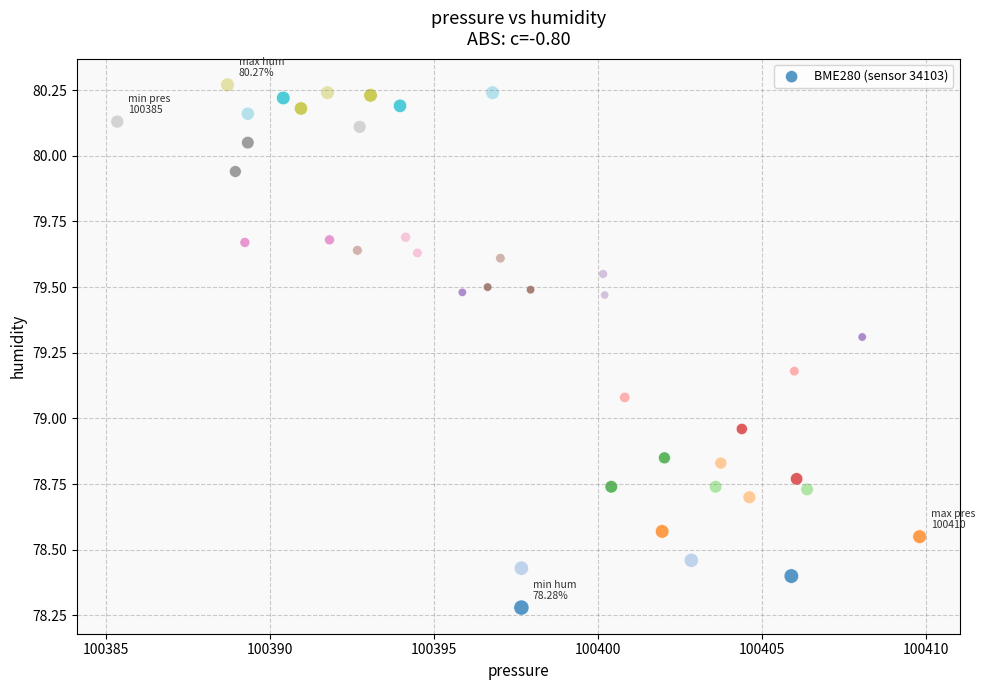

What is the range of Y values (max minus min)?

2.0